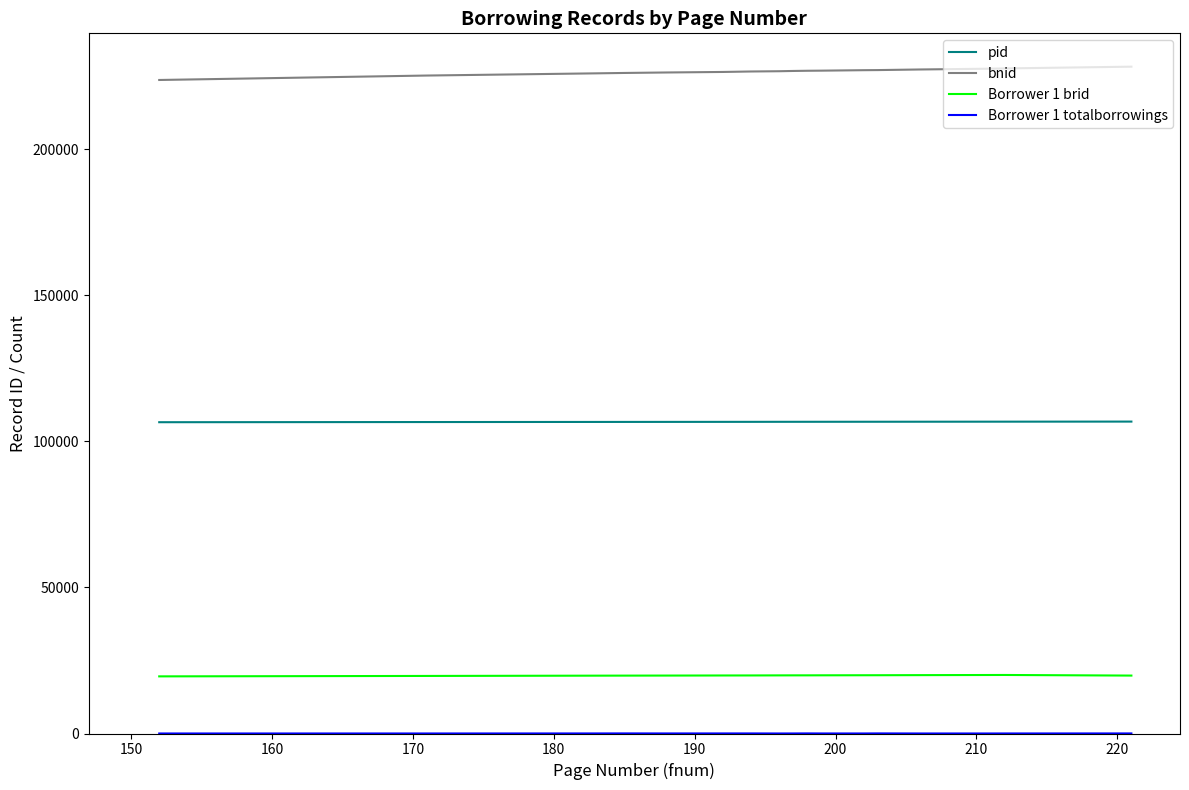

What is the lowest value of the bnid series?

223619